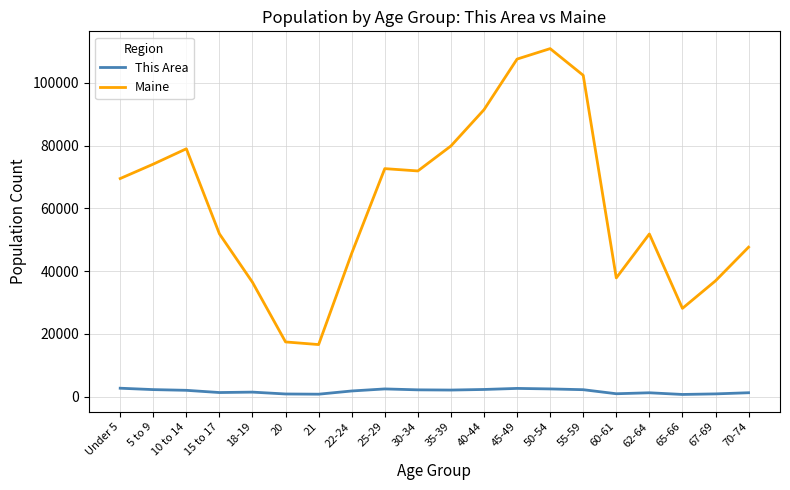

How many categories are shown in the chart?

20